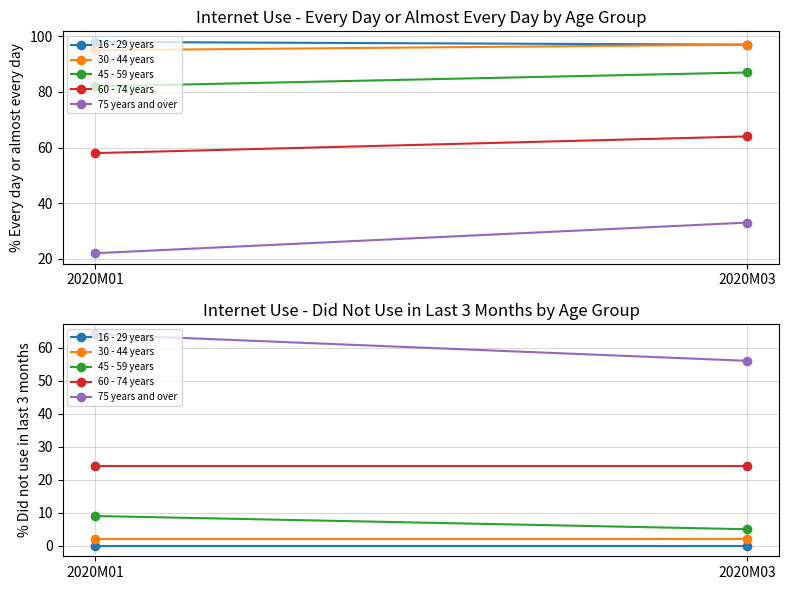

What is the sum of the 60 - 74 years values at 2020M01 and 2020M03?

48